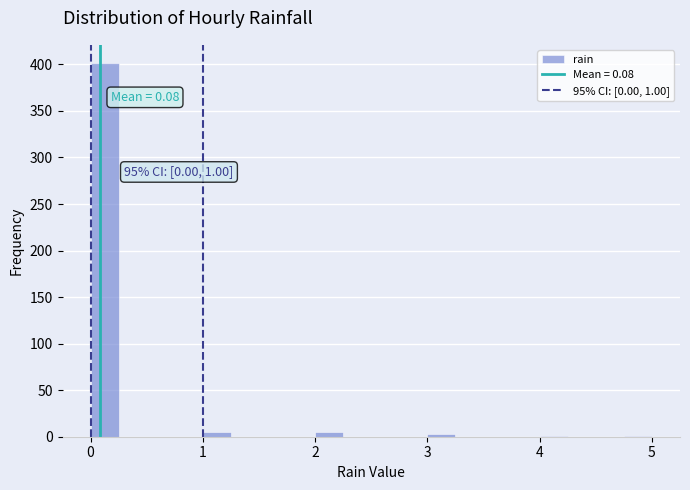

Read against the x-axis, roughly where is the centre of the tallest bar?

0.1